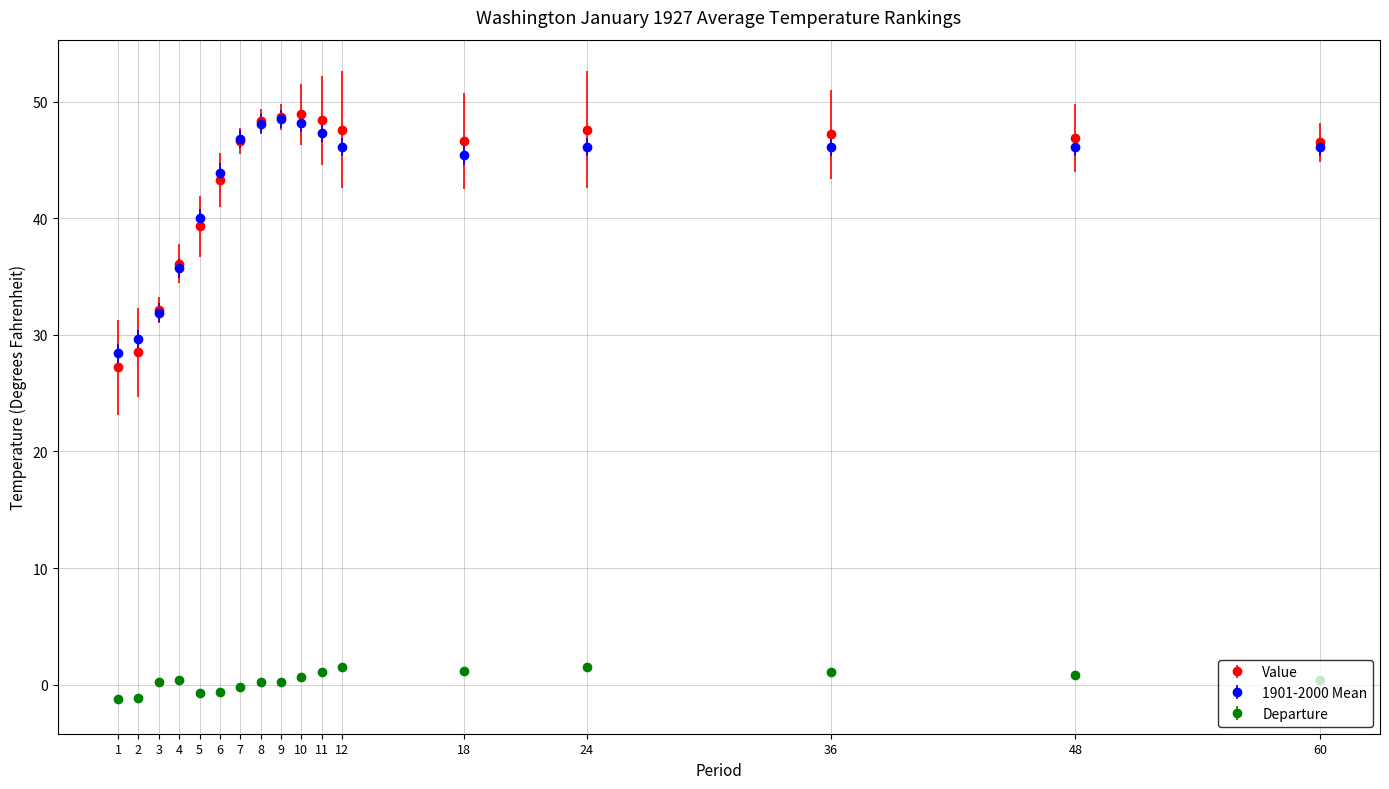

What is the value of the Value point at the 7th from the left?

46.6